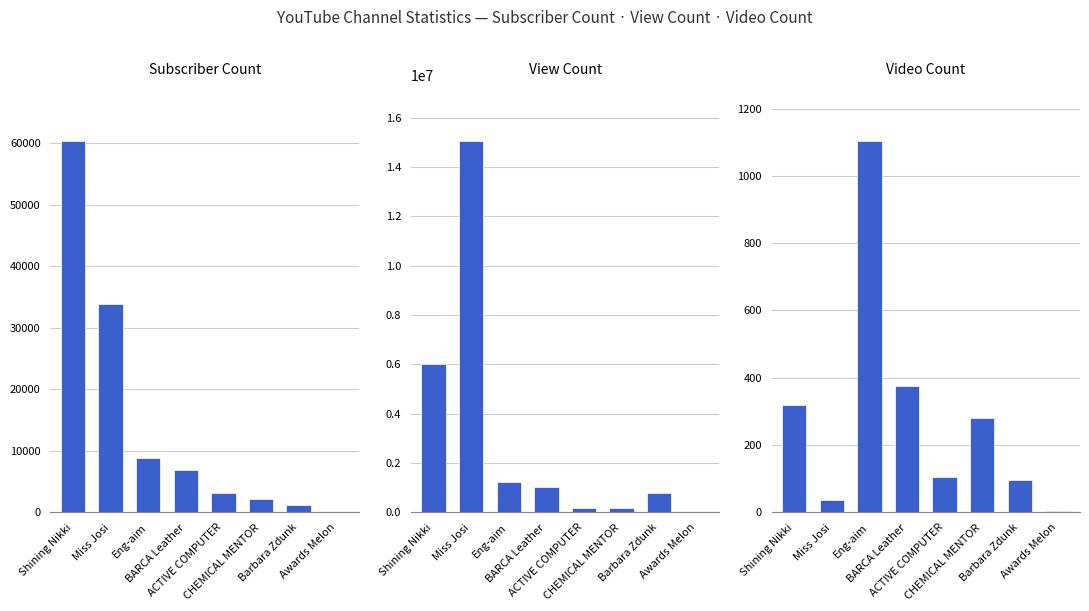

What is the label of the 7th bar from the right?

Miss Josi